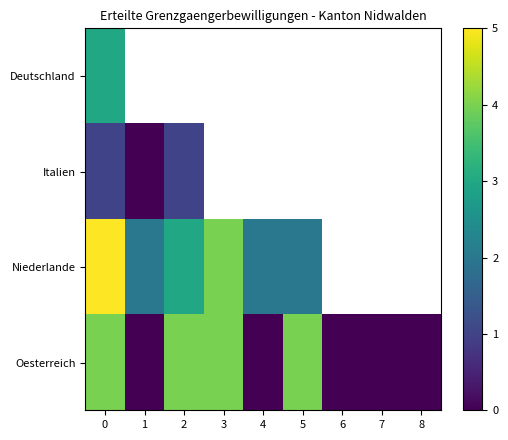

What is the total value across all series at 2?

9